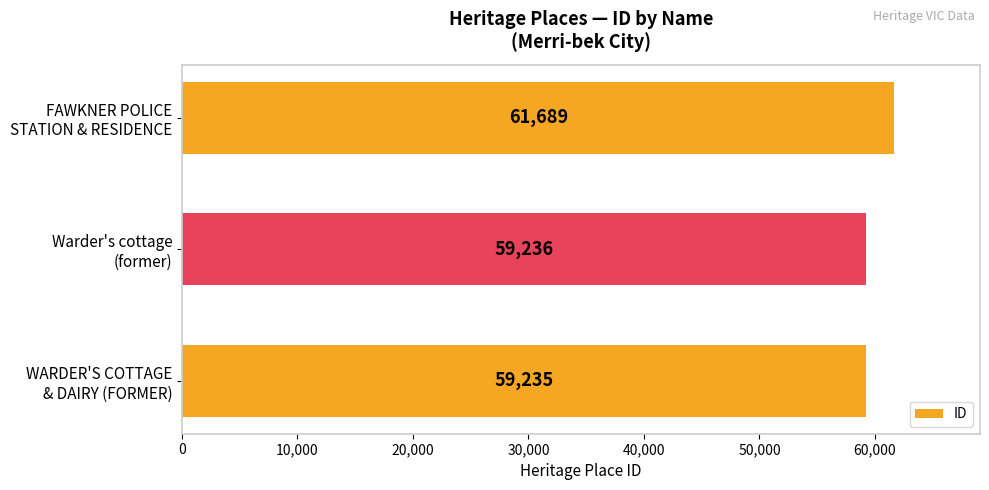

What is the smallest value displayed?

59235